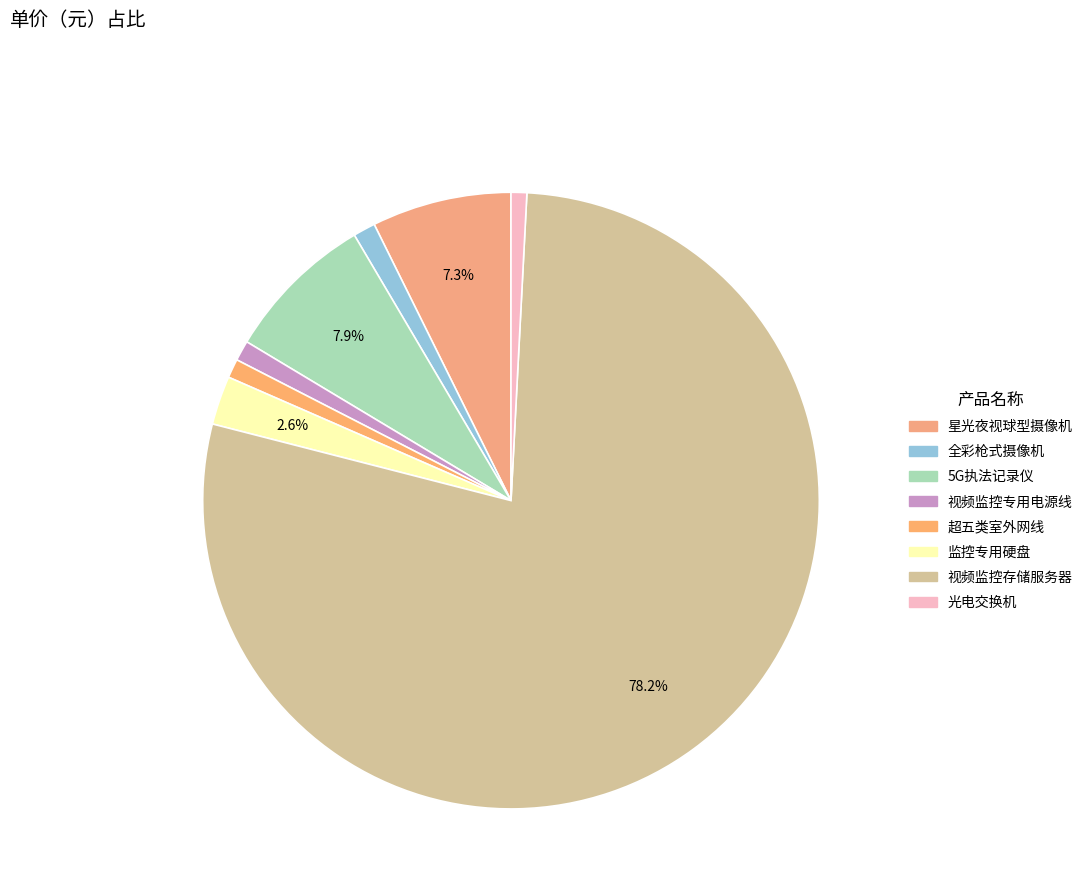

Is the sum of 星光夜视球型摄像机 and 全彩枪式摄像机 greater than half?

No